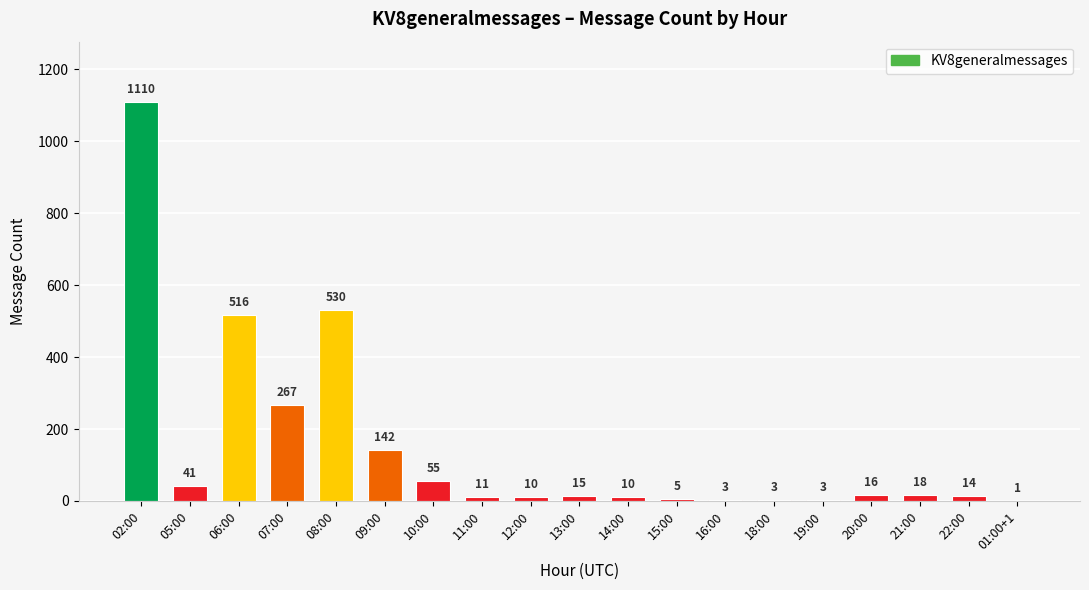

At which label is the value closest to 555?

08:00